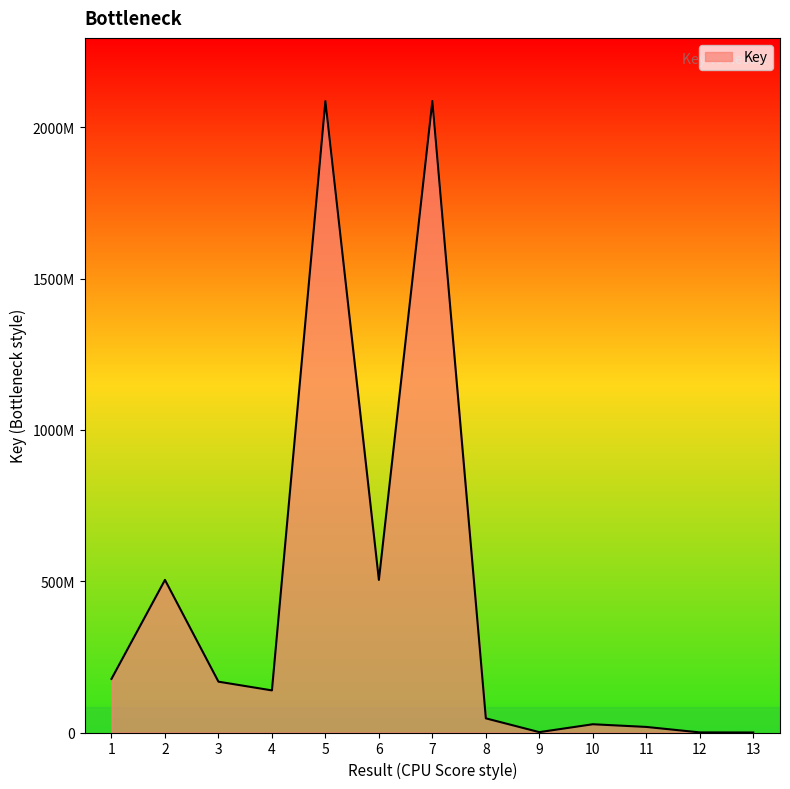

Is this an area chart (filled region under the line)?

Yes